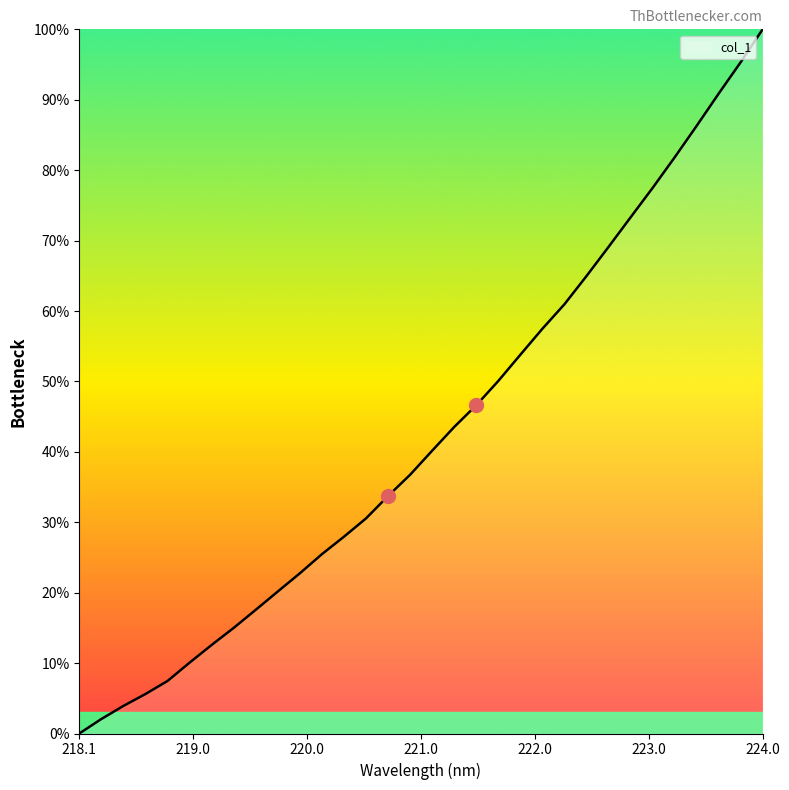

Reading left to right, extract all data points from this chart.

0.0	2.1	3.9	5.6	7.5	10.1	12.6	15.0	17.6	20.2	22.8	25.5	28.0	30.6	33.7	36.7	40.2	43.5	46.6	50.1	53.8	57.5	61.0	65.0	69.1	73.3	77.5	81.8	86.3	90.9	95.3	100.0